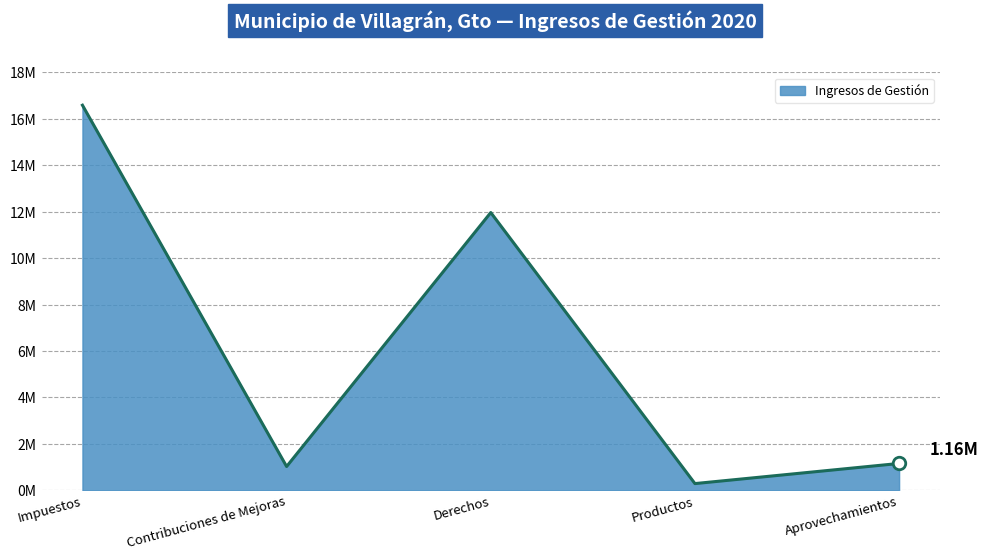

What is the average value?

6203838.0